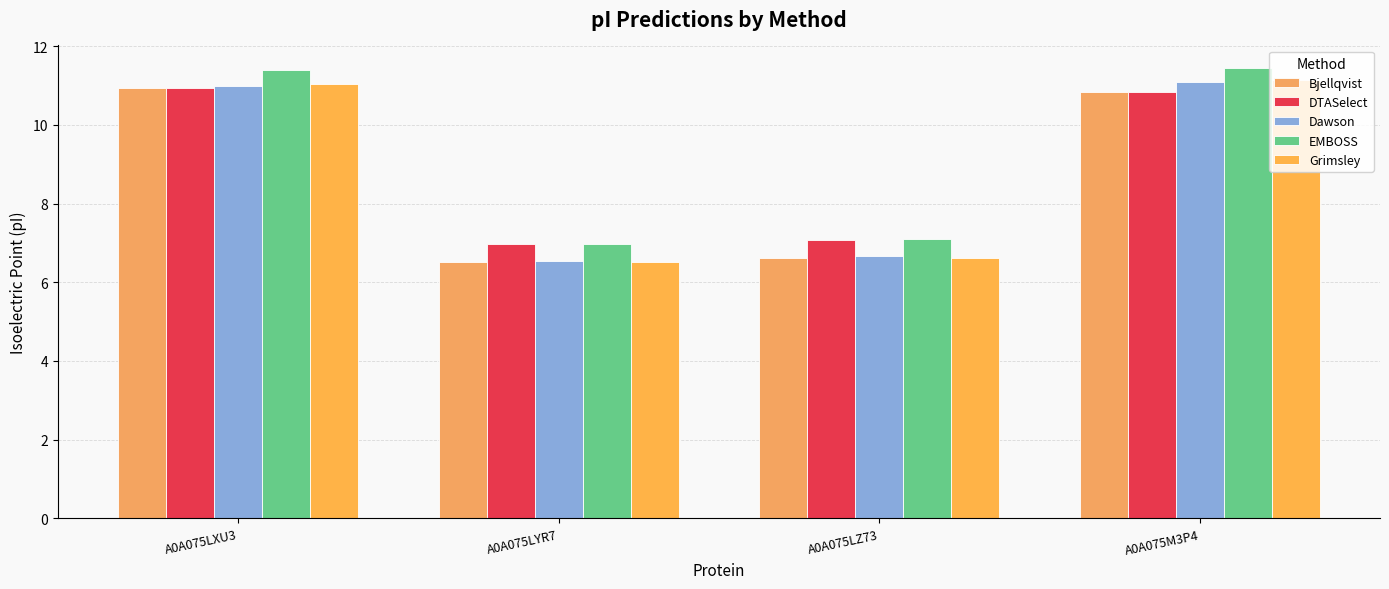

Which series has the widest spread of values?

Grimsley